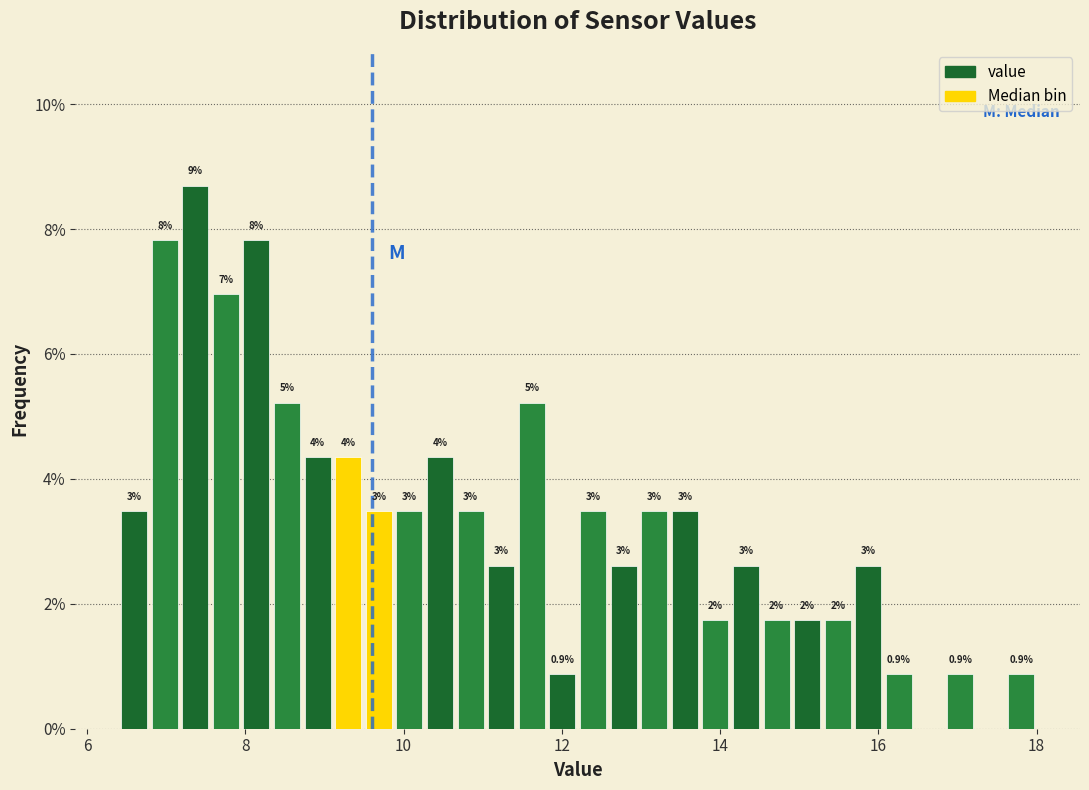

Around what value on the x-axis is the tallest bar? Give the approximate position of its centre, as read against the axis.

7.4